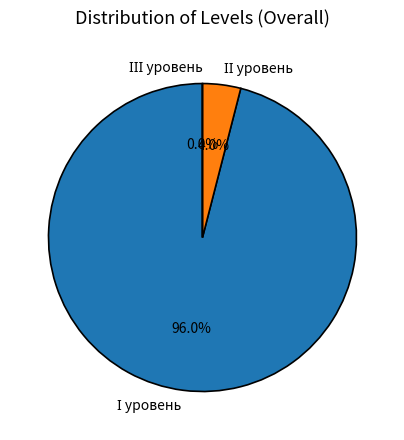

To the nearest percent, what is the average slice percentage?

33%